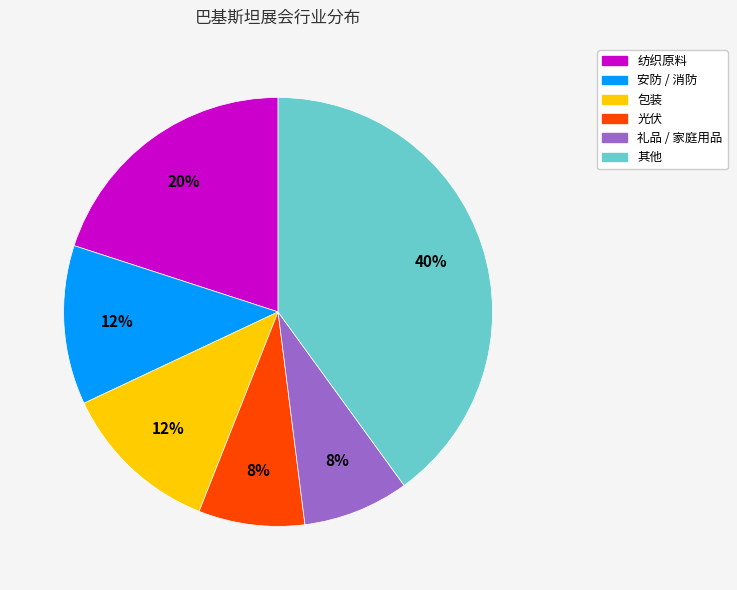

Which slice is the largest?

其他